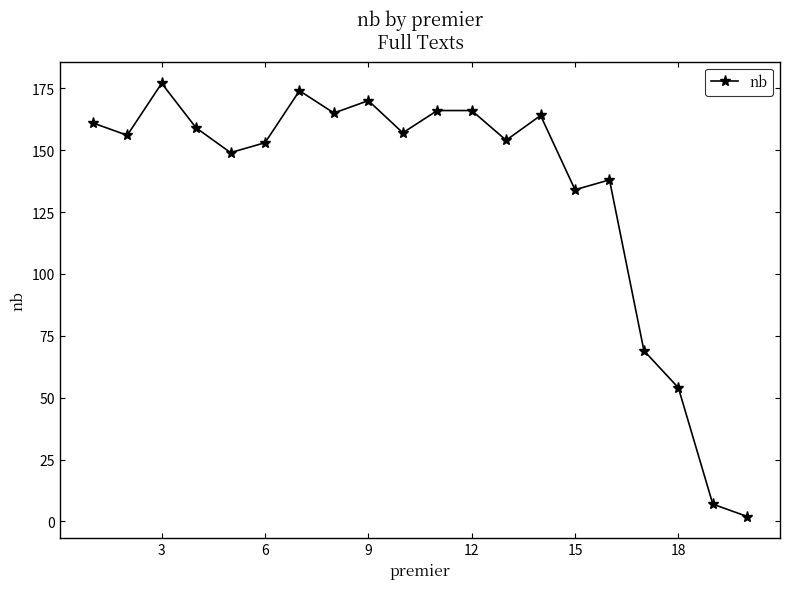

What is the difference between the maximum and minimum values?

175